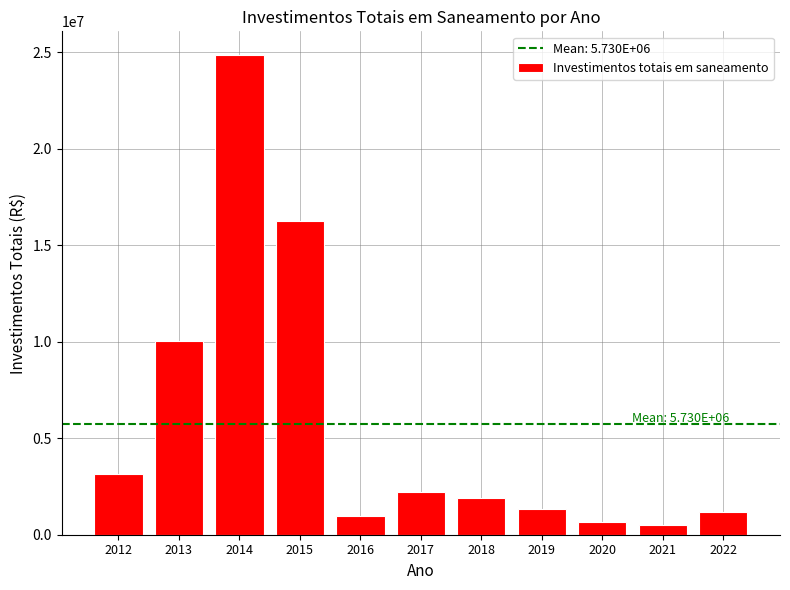

What is the difference between the second highest and second lowest values?

15592304.9